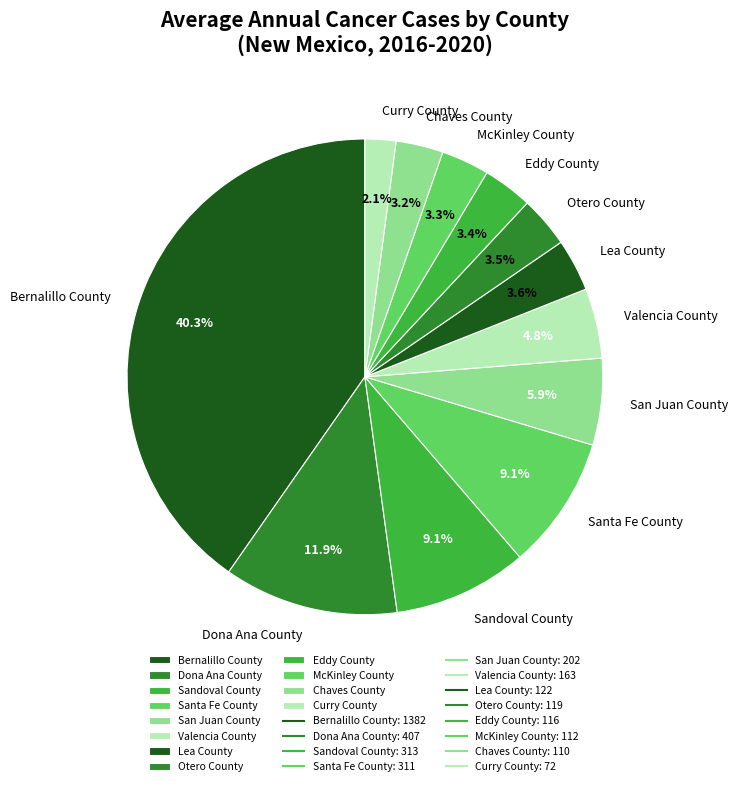

Between San Juan County and Eddy County, which is larger?

San Juan County